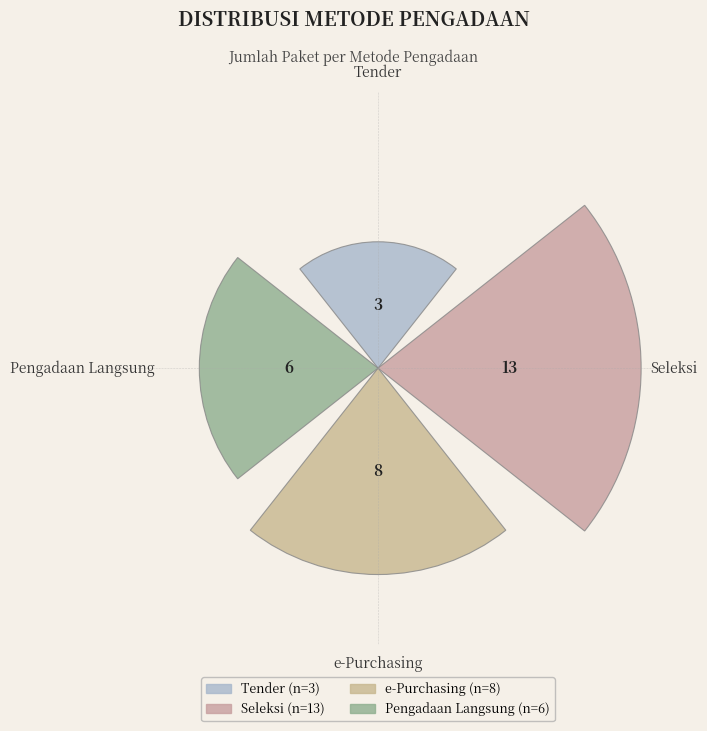

How many bars are there in total?

4